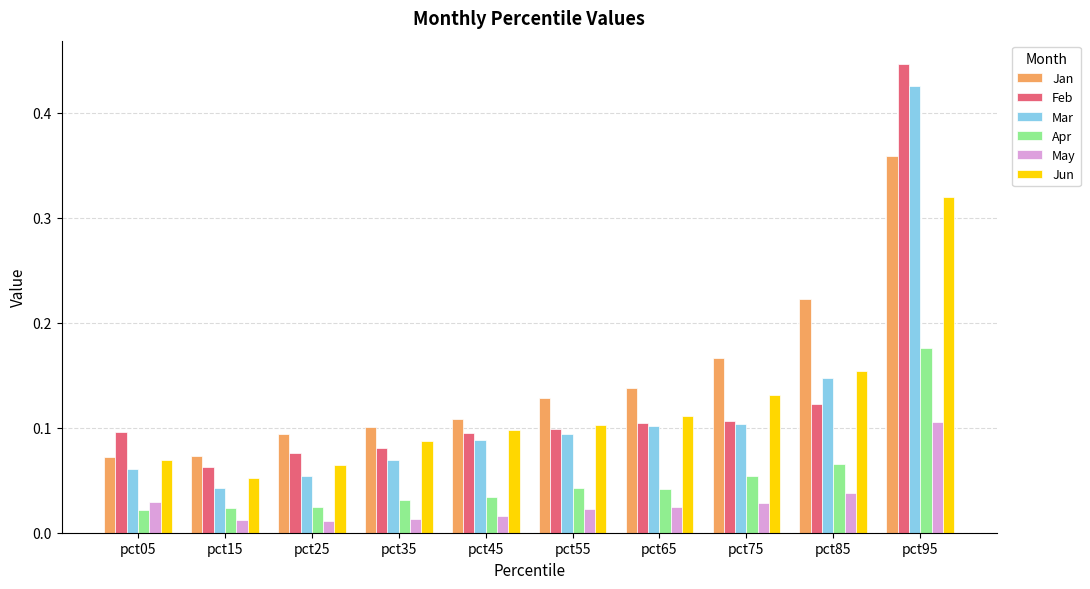

Which series changed the most between pct25 and pct55?

Mar